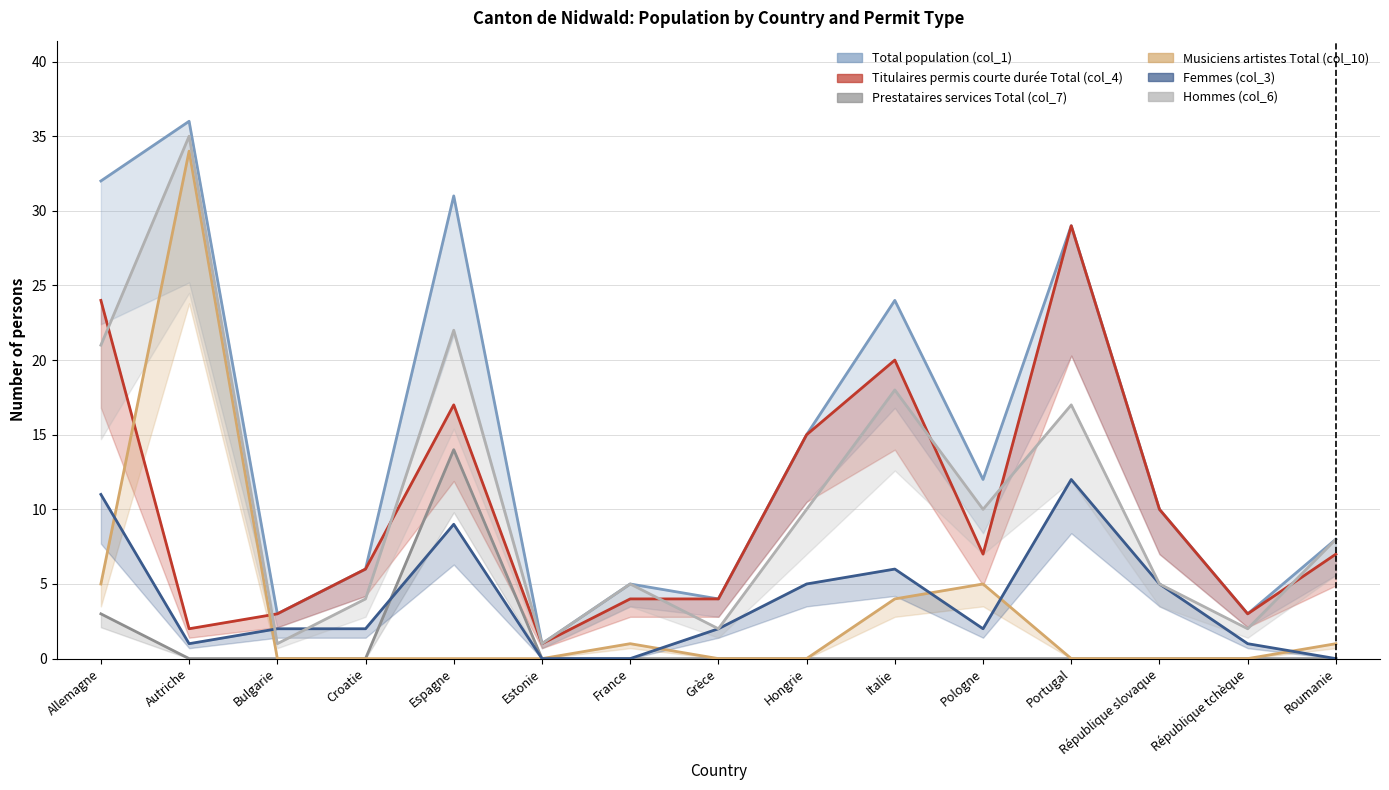

The Musiciens artistes Total (col_10) series shows 2 at Italie. True or false?

False